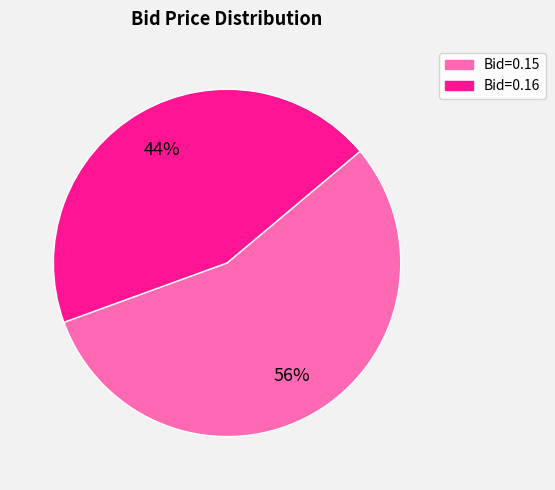

To the nearest percent, what is the average slice percentage?

50%